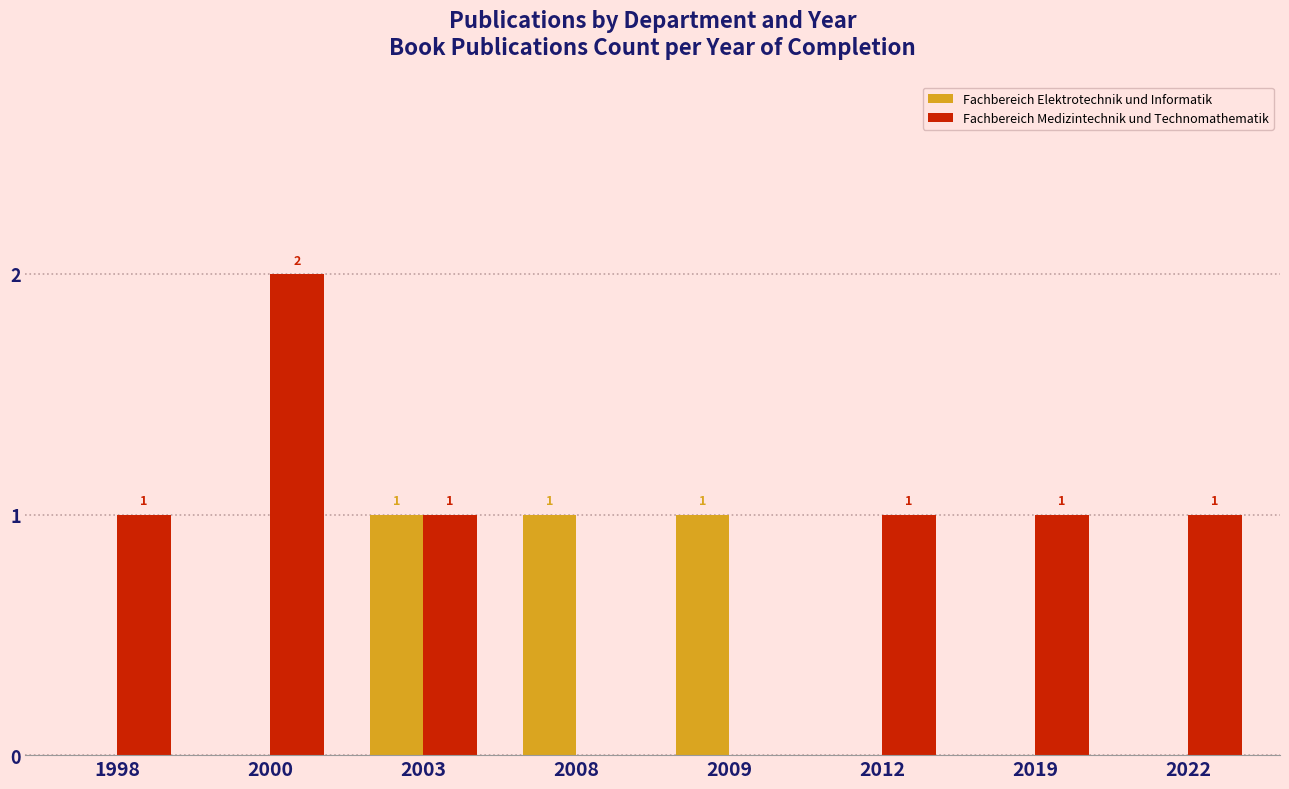

How many Fachbereich Medizintechnik und Technomathematik values are between 1 and 2?

6